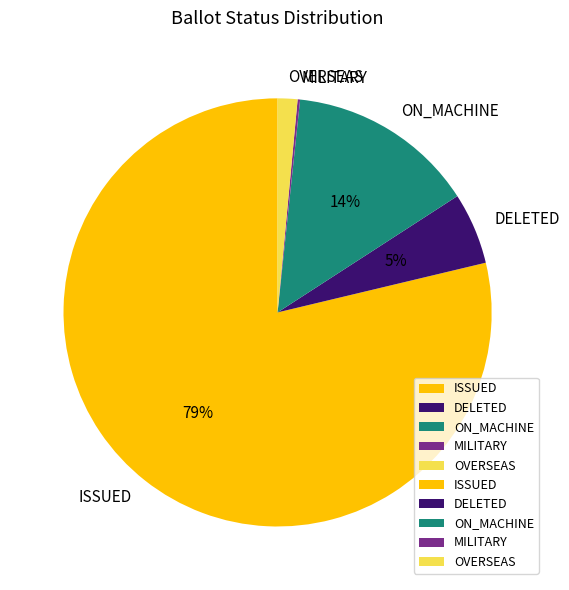

Does ISSUED represent more than half of the total?

Yes